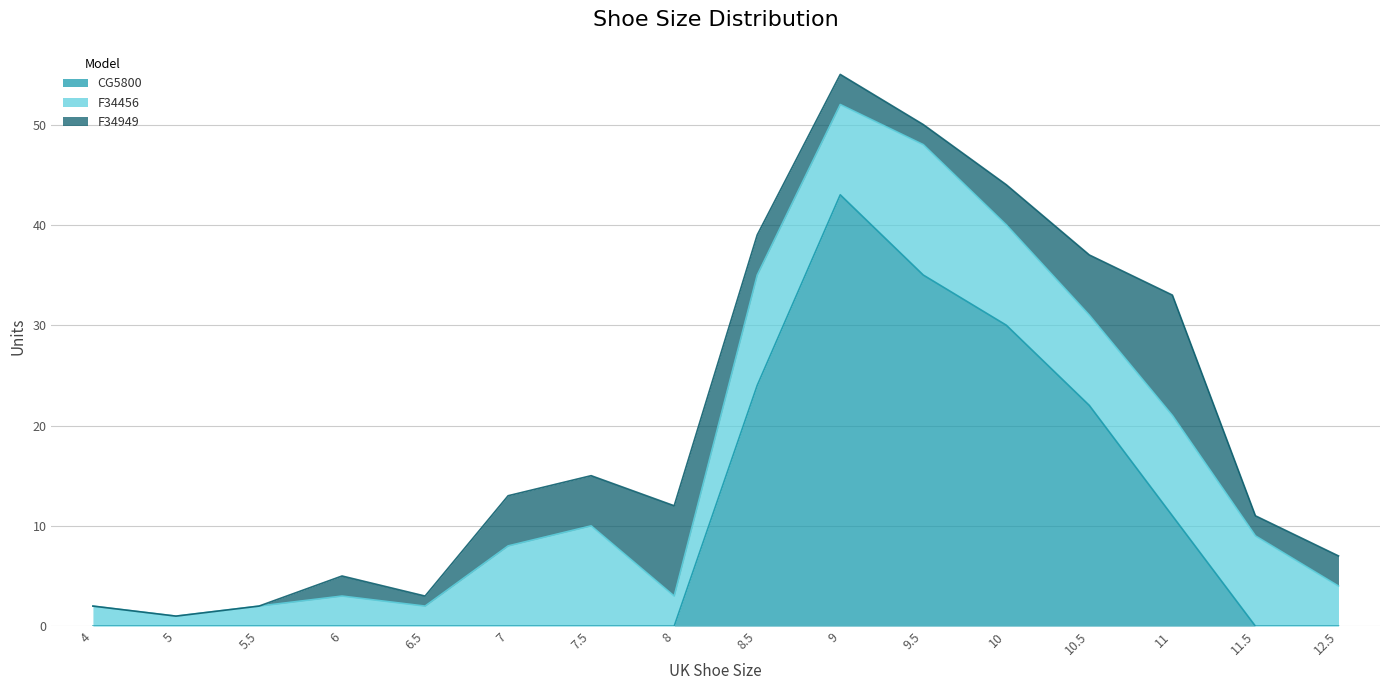

Where is the first local maximum for CG5800?

9